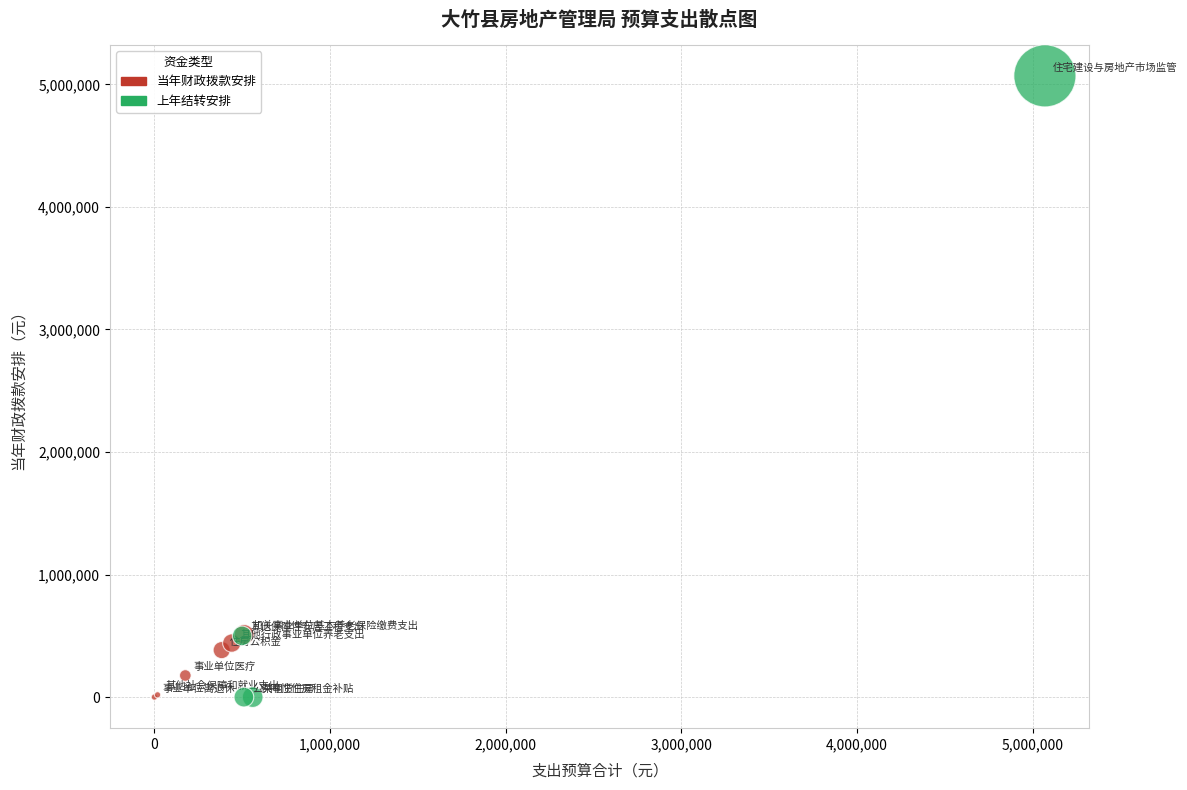

Which series has the widest spread of Y values?

上年结转安排